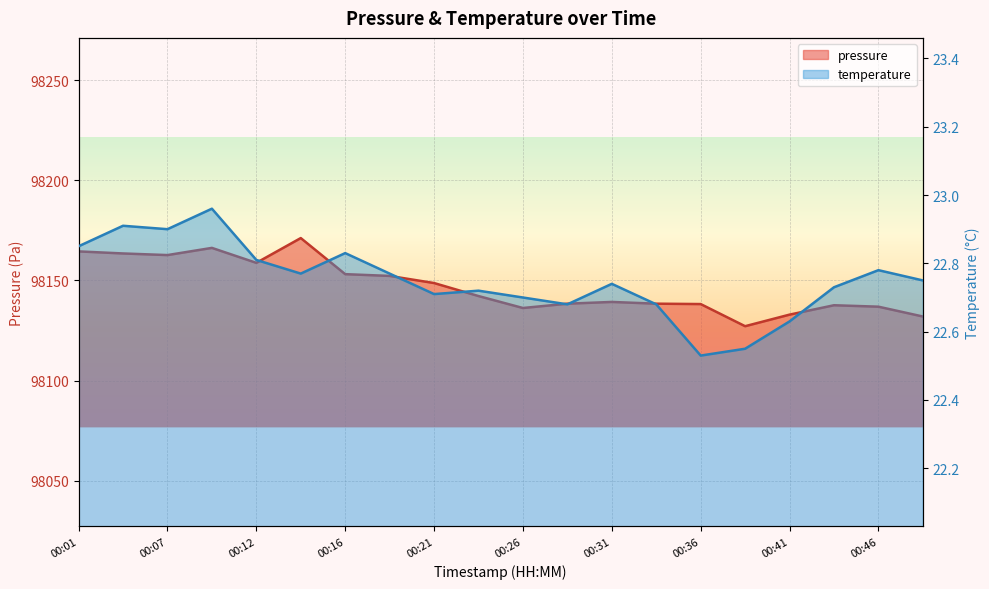

What is the difference between the maximum and minimum values in the pressure series?

44.0